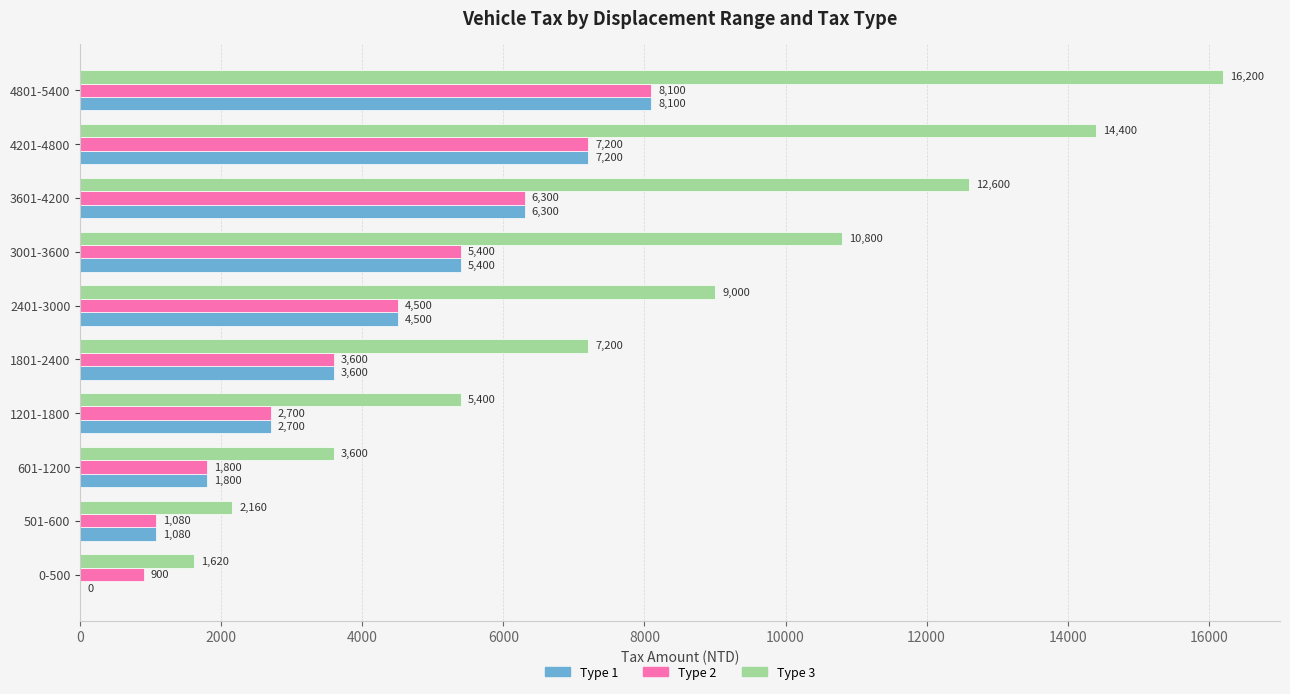

Which series changed the most between 2401-3000 and 4201-4800?

Type 3